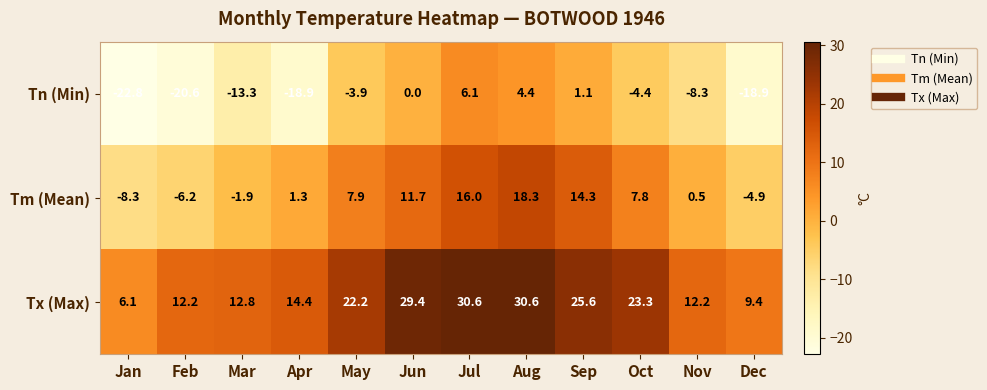

The value of Tx (Max) at Apr is 4.2. True or false?

False